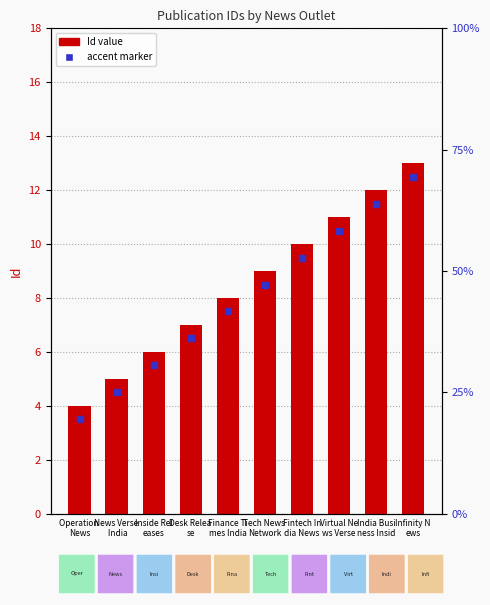

What is the difference between the maximum and minimum values?

9